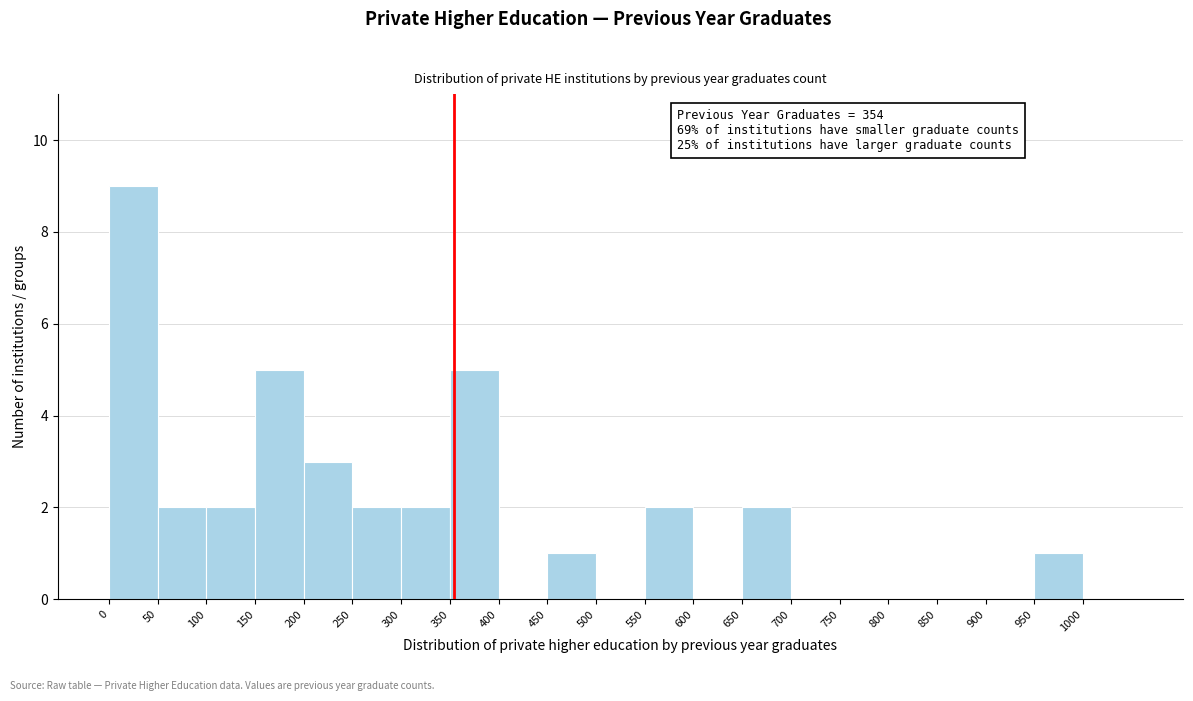

Over which range of the x-axis is the bar tallest?

0 to 50